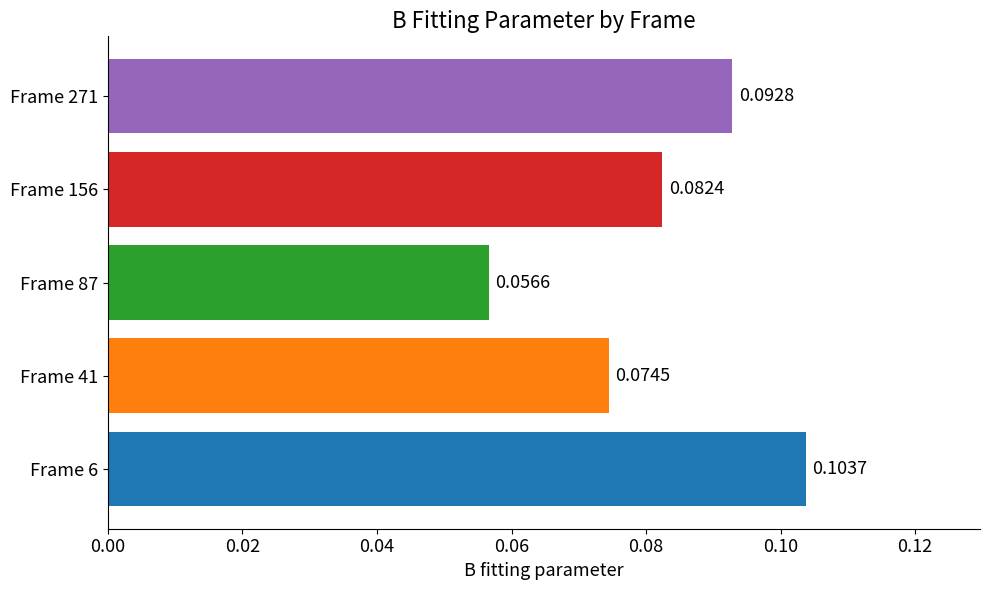

What is the sum of all values?

0.4